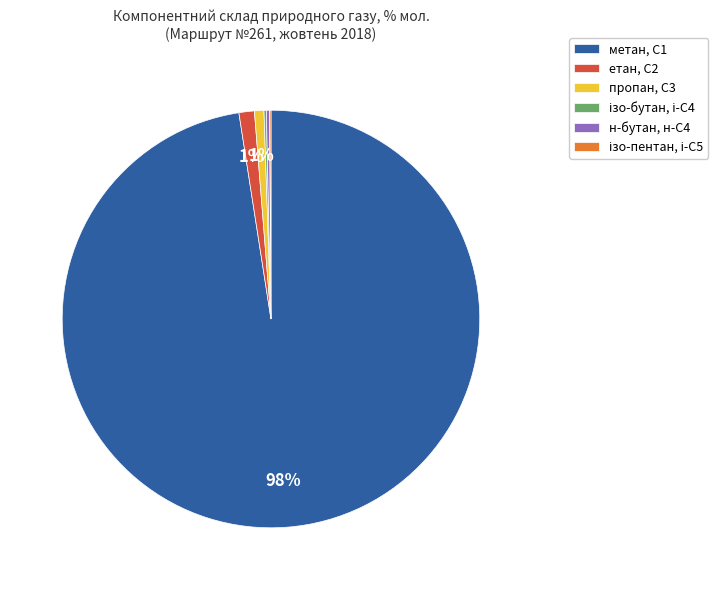

Which category accounts for the majority?

метан, С1